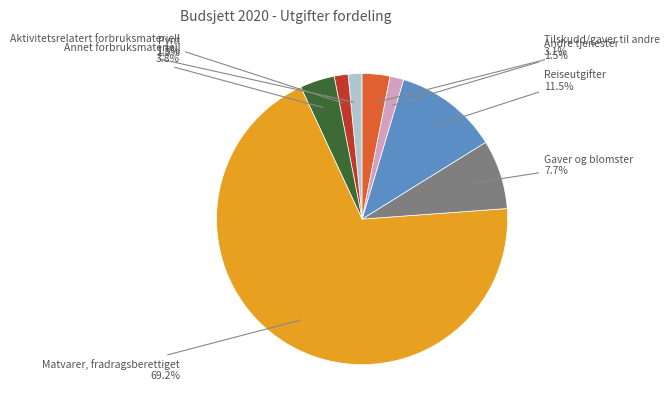

Is there any slice that represents more than half of the pie?

Yes